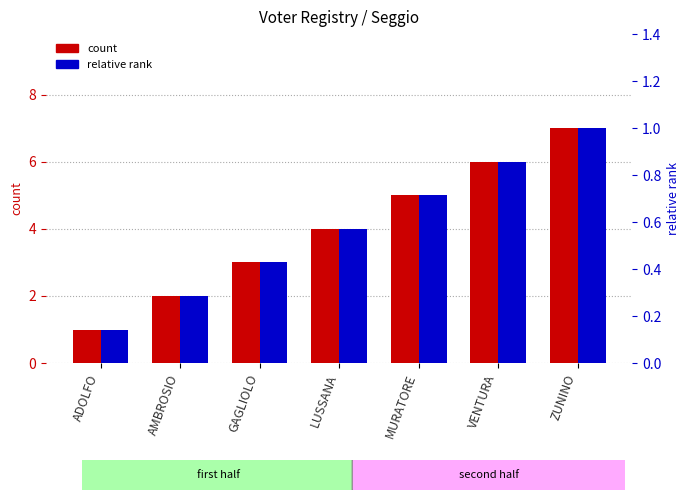

What is the value of the N. bar at the 6th from the left?

6.0